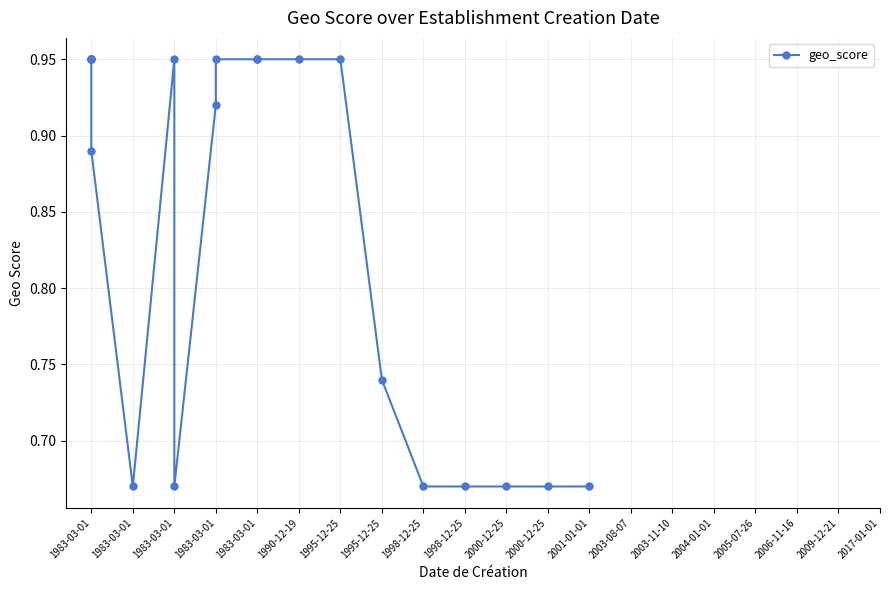

What is the average value?

0.8